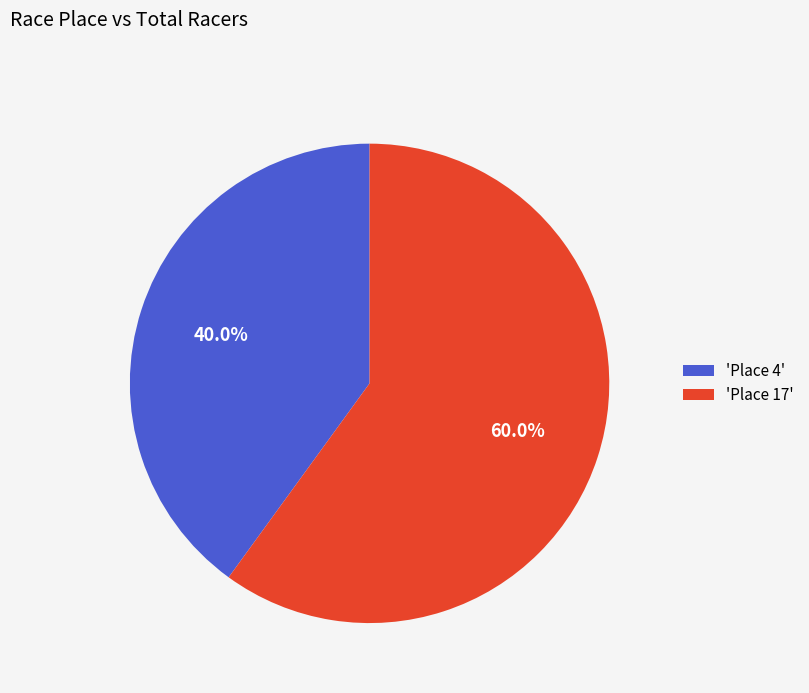

Rank the categories by value from lowest to highest.

'Place 4', 'Place 17'